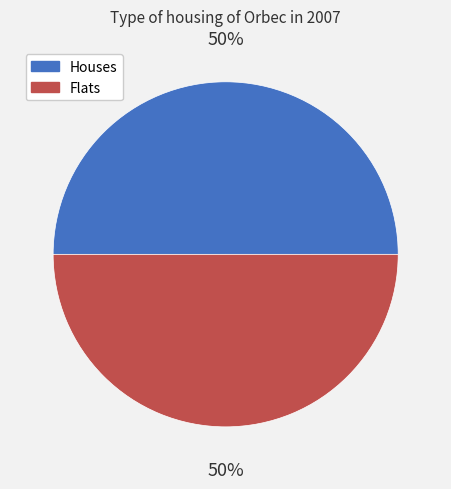

To the nearest percent, what is the average slice percentage?

50%